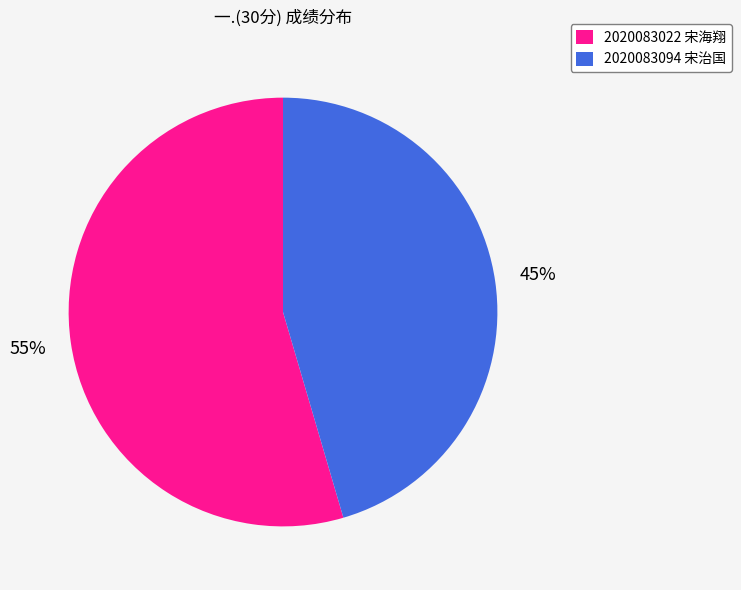

To the nearest percent, what portion does 2020083022 宋海翔 represent?

55%